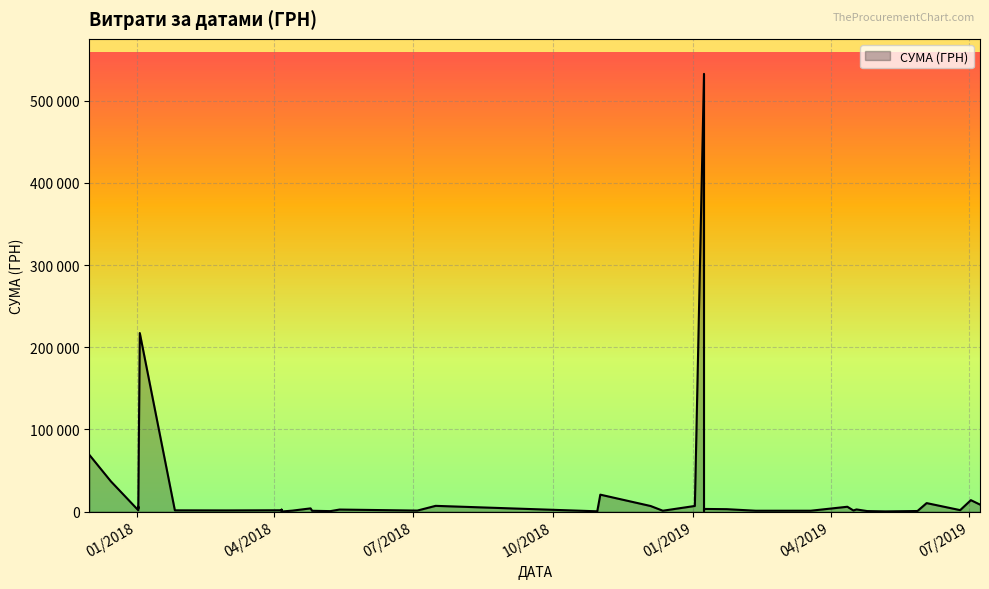

What is the sum of the values at 07.05.2019 and 06.04.2018?

1002.0